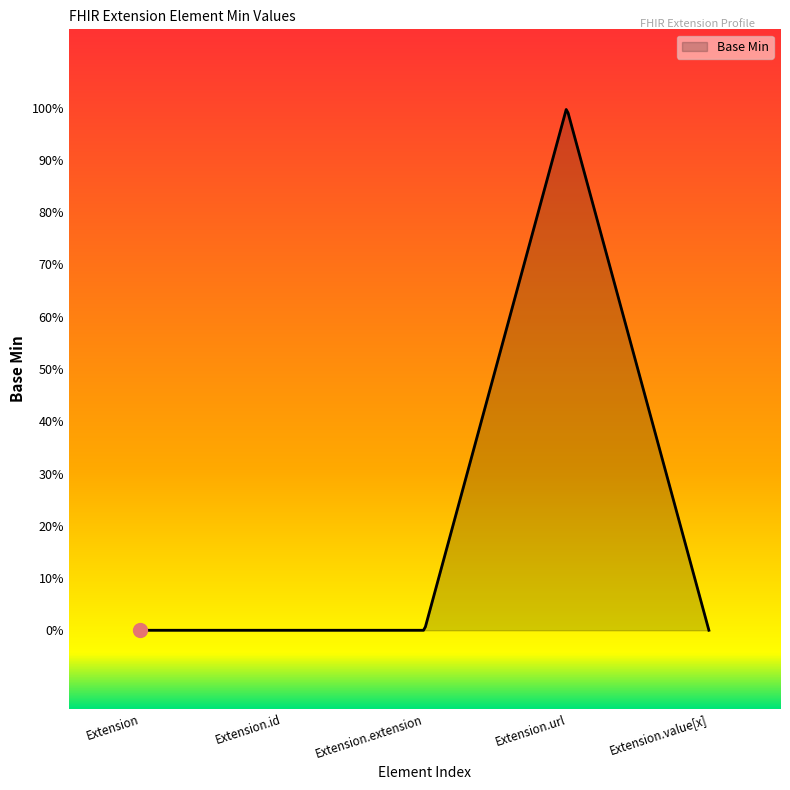

Does the chart display data point markers on the line(s)?

No